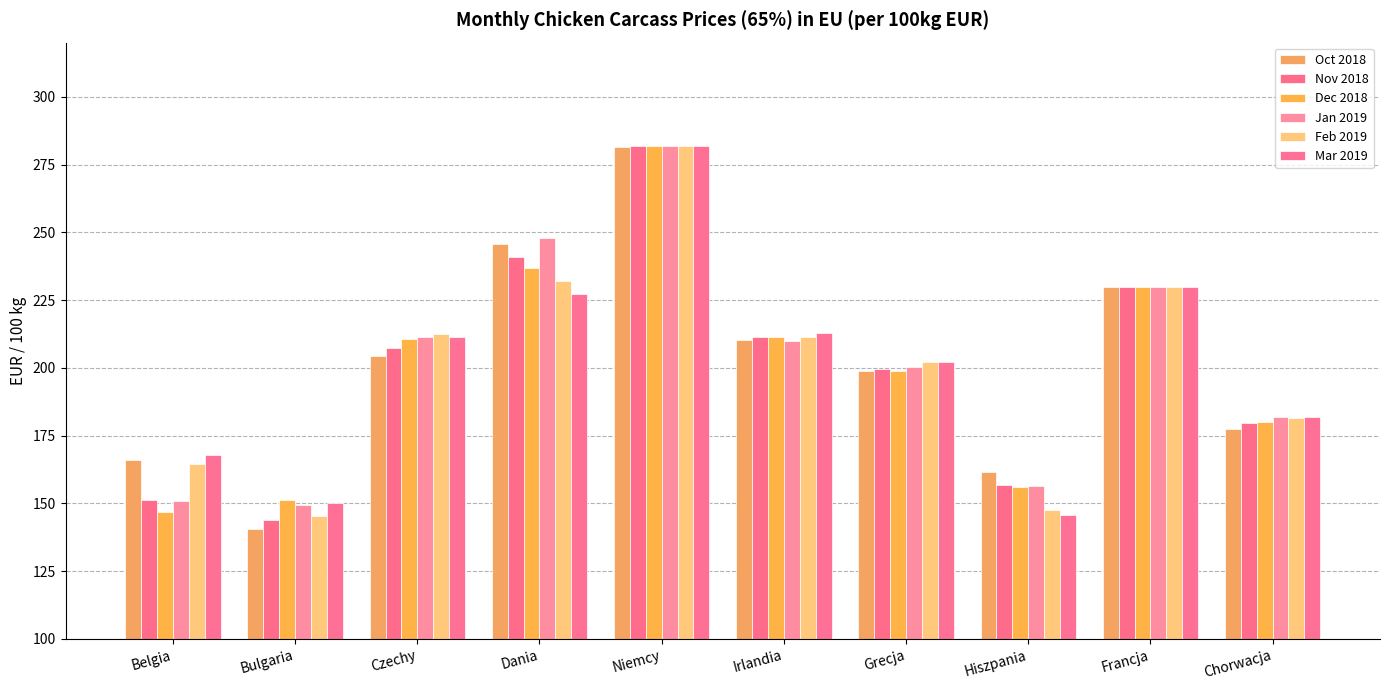

Are the bars grouped side by side (vs. stacked)?

Yes